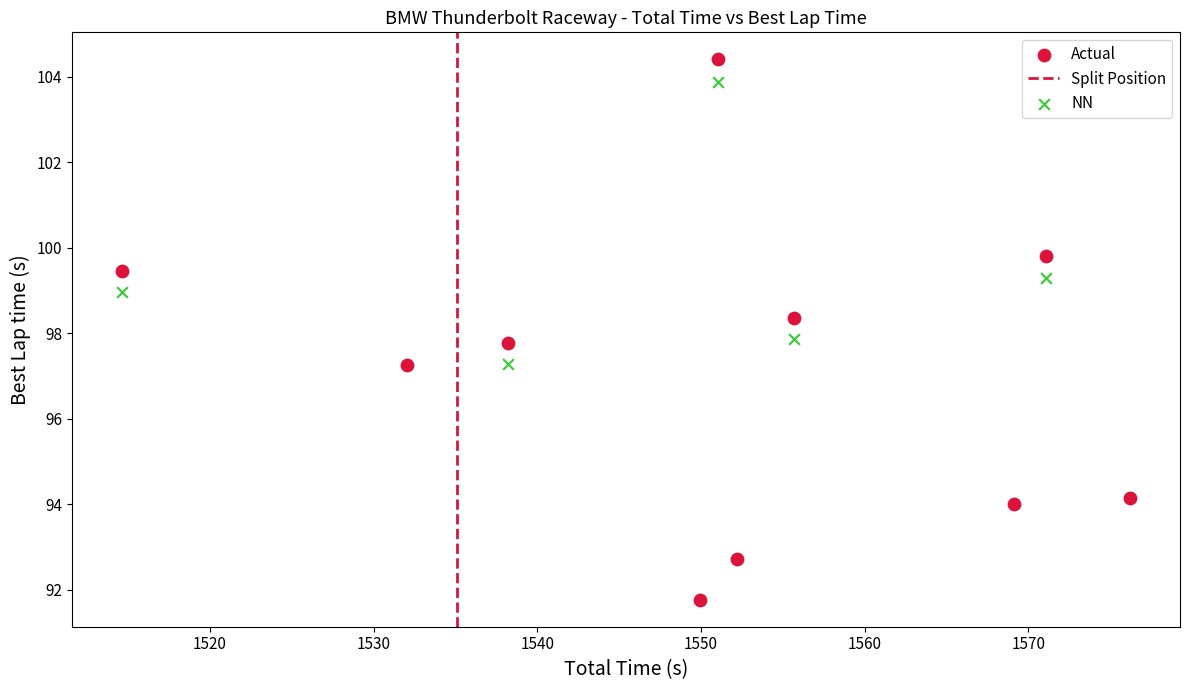

Which series reaches the minimum Y coordinate?

Actual